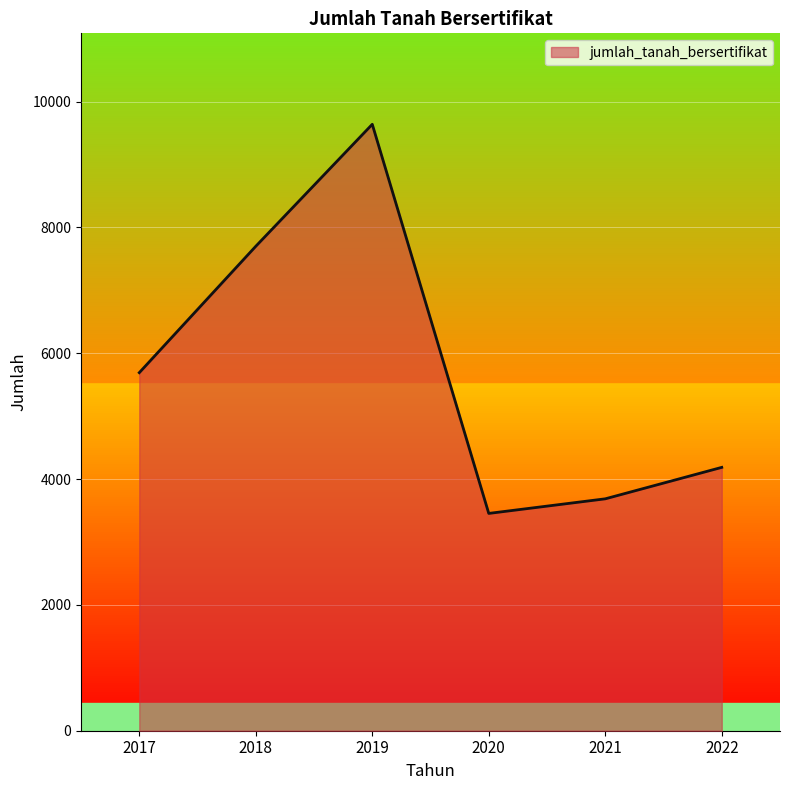

How many interior local valleys (lower than both neighbors) does the data have?

1